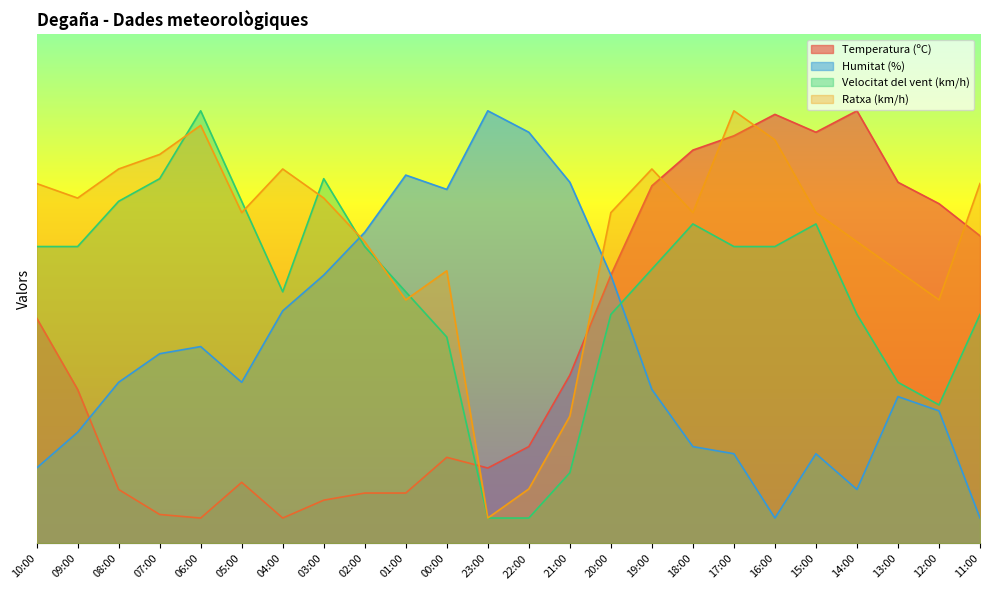

What is the difference between the maximum and minimum values in the Ratxa (km/h) series?

80.0